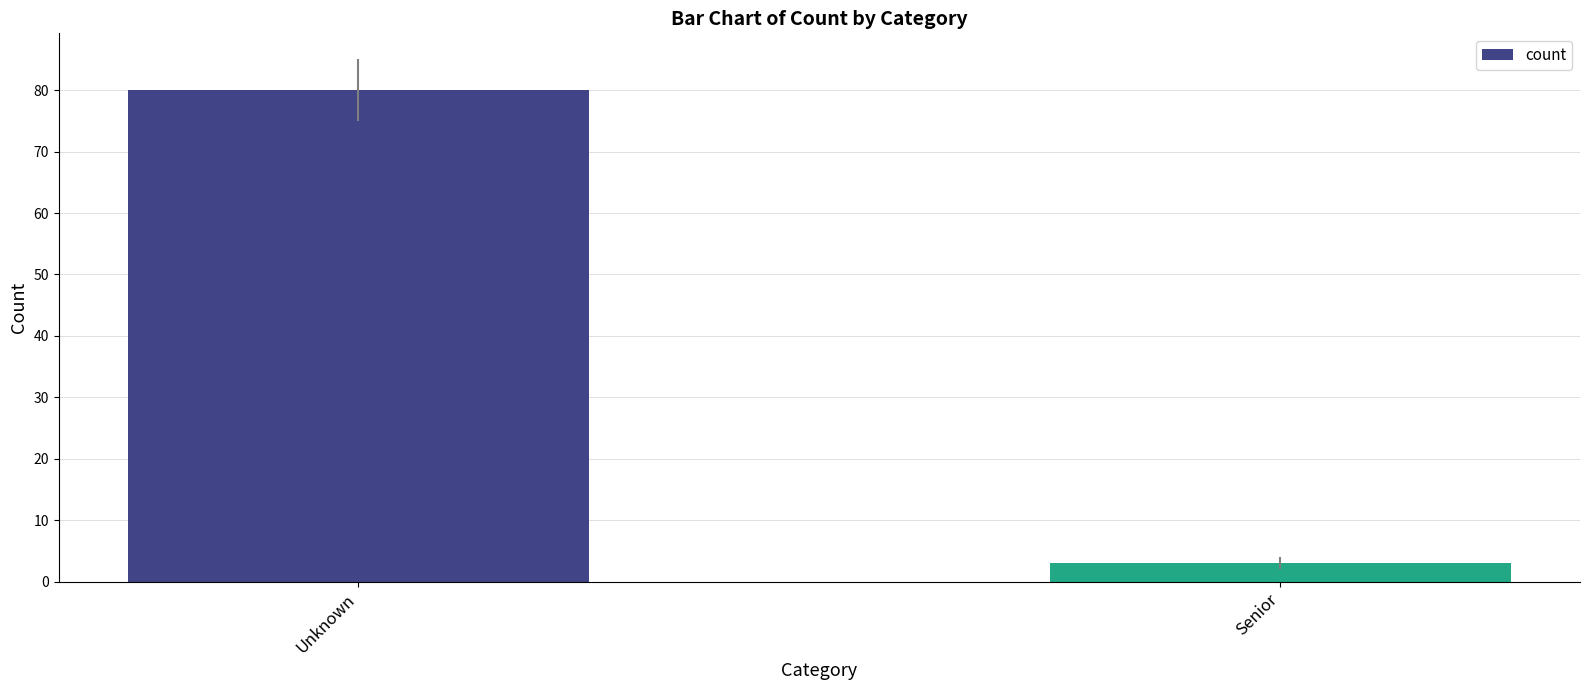

The value at Unknown is 46. True or false?

False